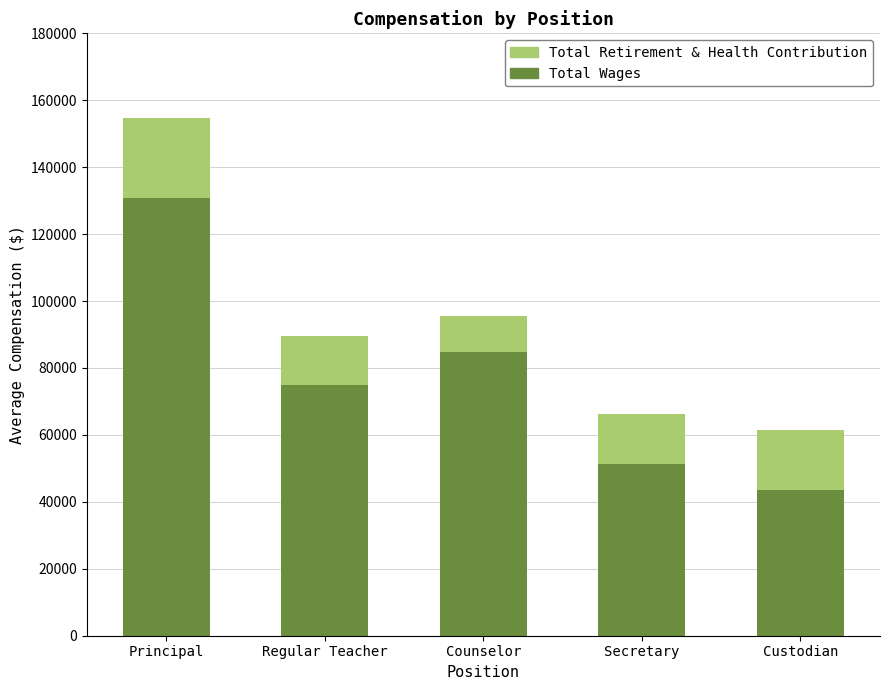

What is the total value across all series at Custodian?

61384.0